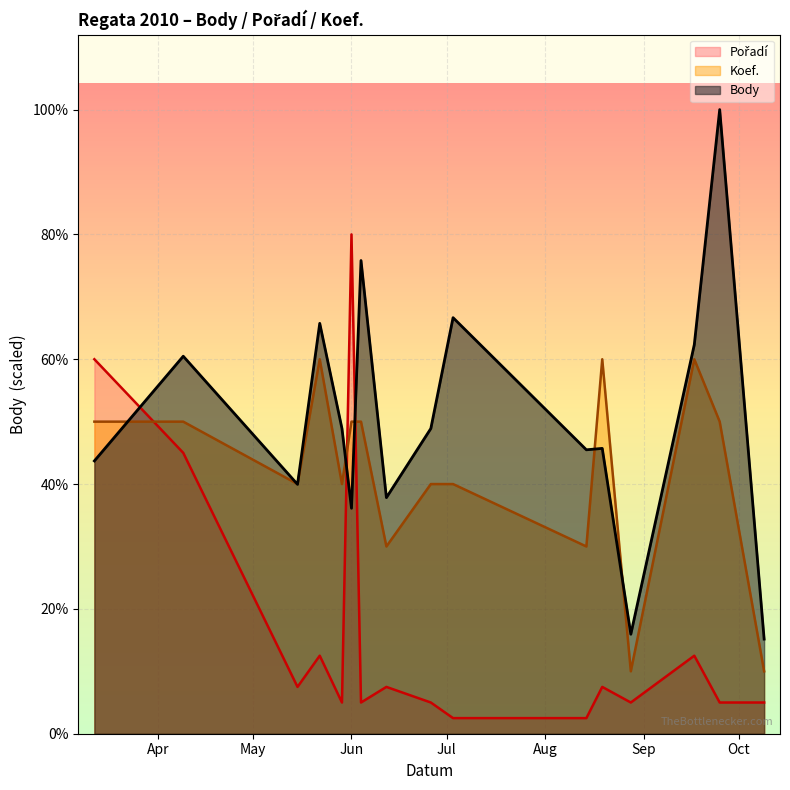

Rank the series by their maximum value, from highest to lowest.

Body, Pořadí, Koef.